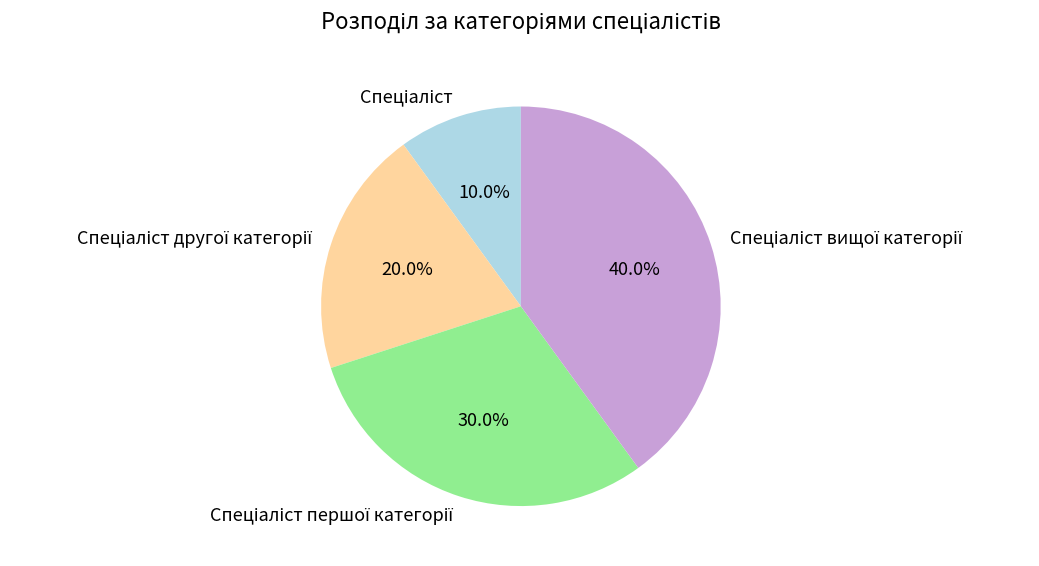

Does any single category account for the majority?

No